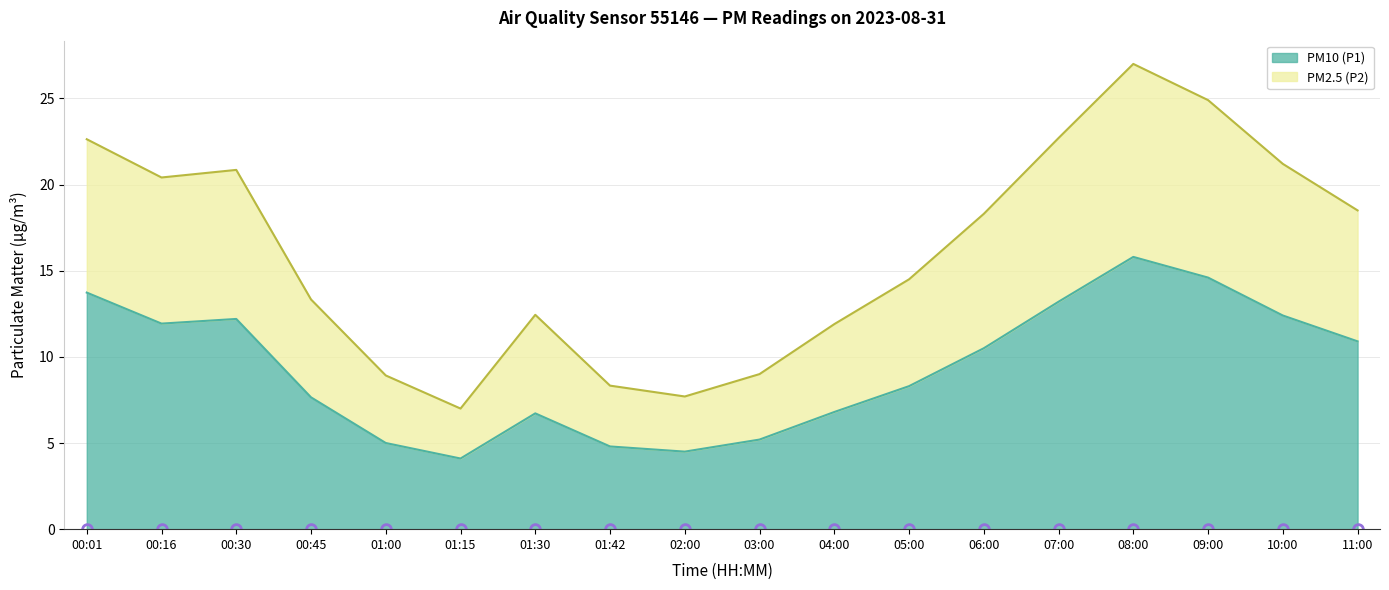

Which category has the highest value across all series?

08:00